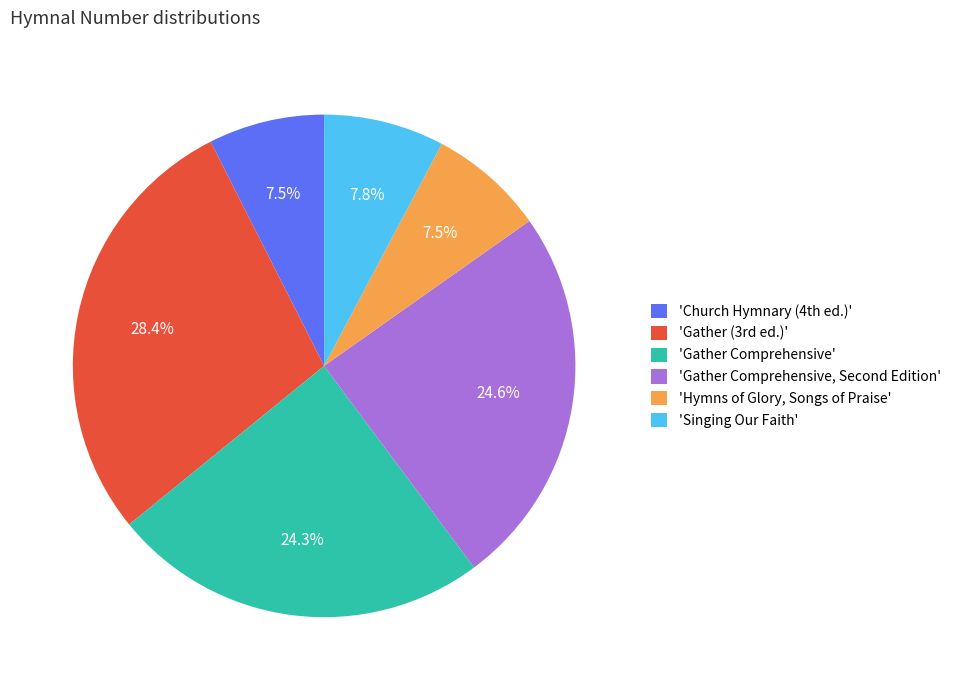

Is the sum of 'Hymns of Glory, Songs of Praise' and 'Gather Comprehensive' greater than half?

No